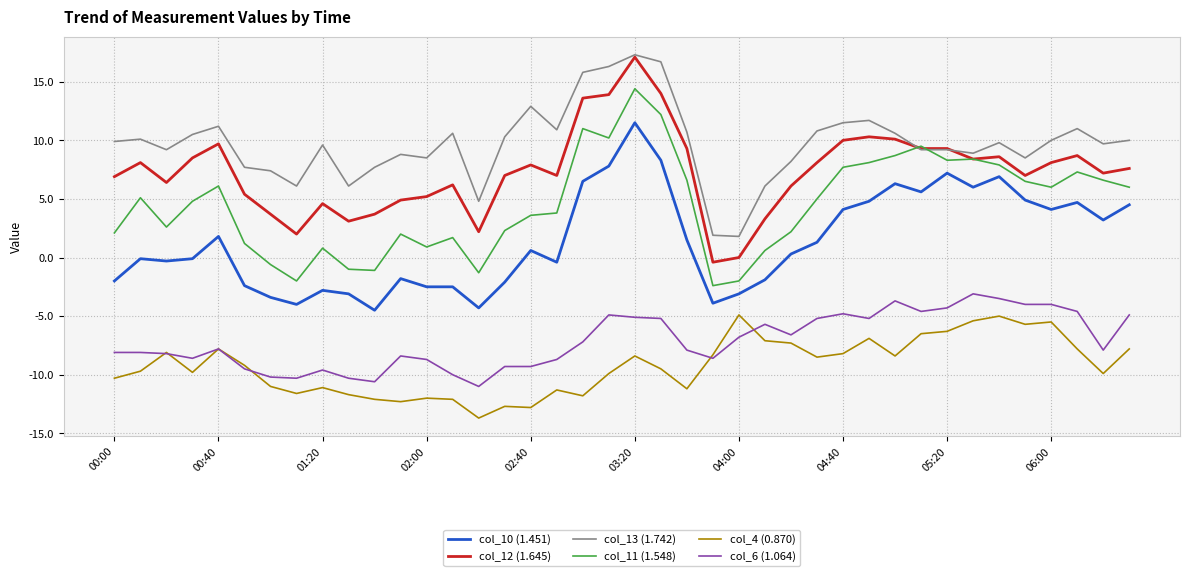

What is the greatest value displayed?

17.3